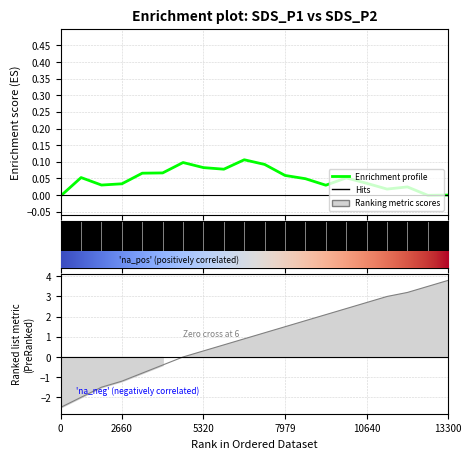

Between 8 and 14, which series saw the biggest shift?

Enrichment profile